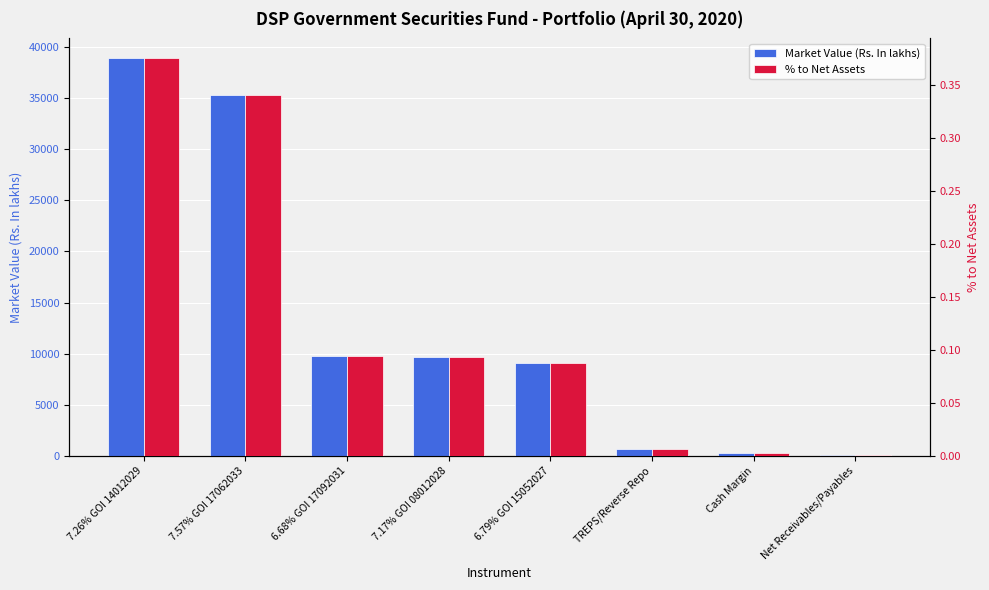

What is the sum of all Market Value (Rs. In lakhs) values?

103628.9